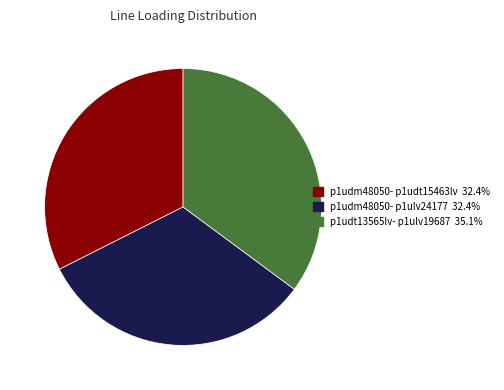

Do p1udt13565lv- p1ulv19687 35.1% and p1udm48050- p1udt15463lv 32.4% together represent more than half of the pie?

Yes